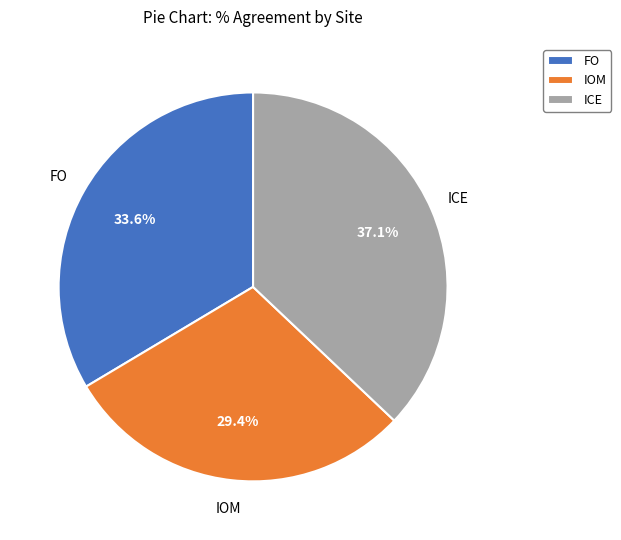

Is FO the majority of the pie?

No